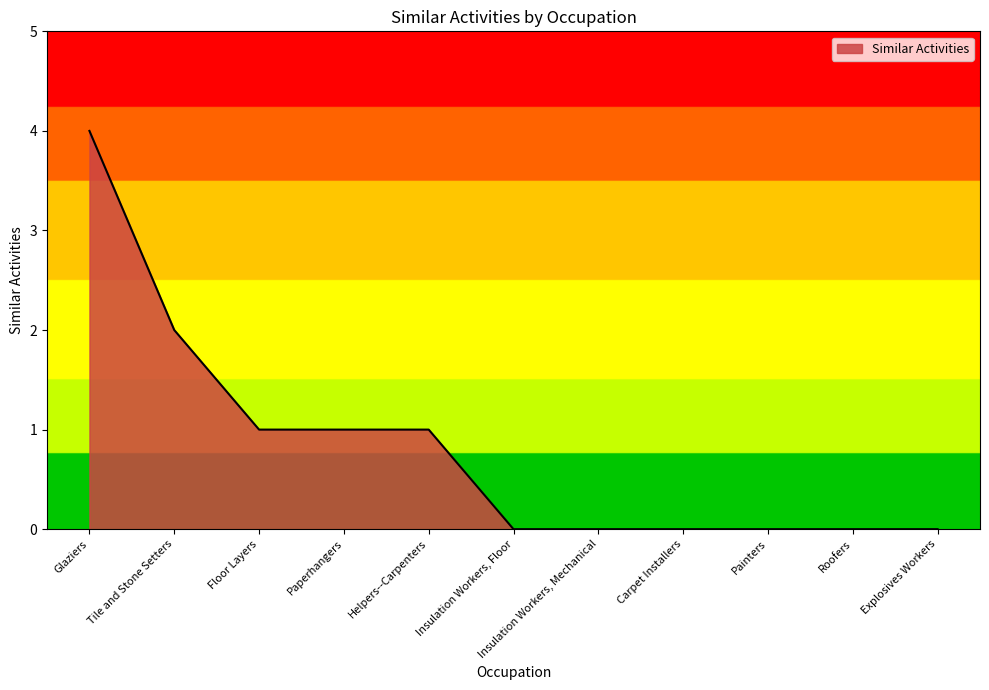

Count the number of data series in this chart.

1